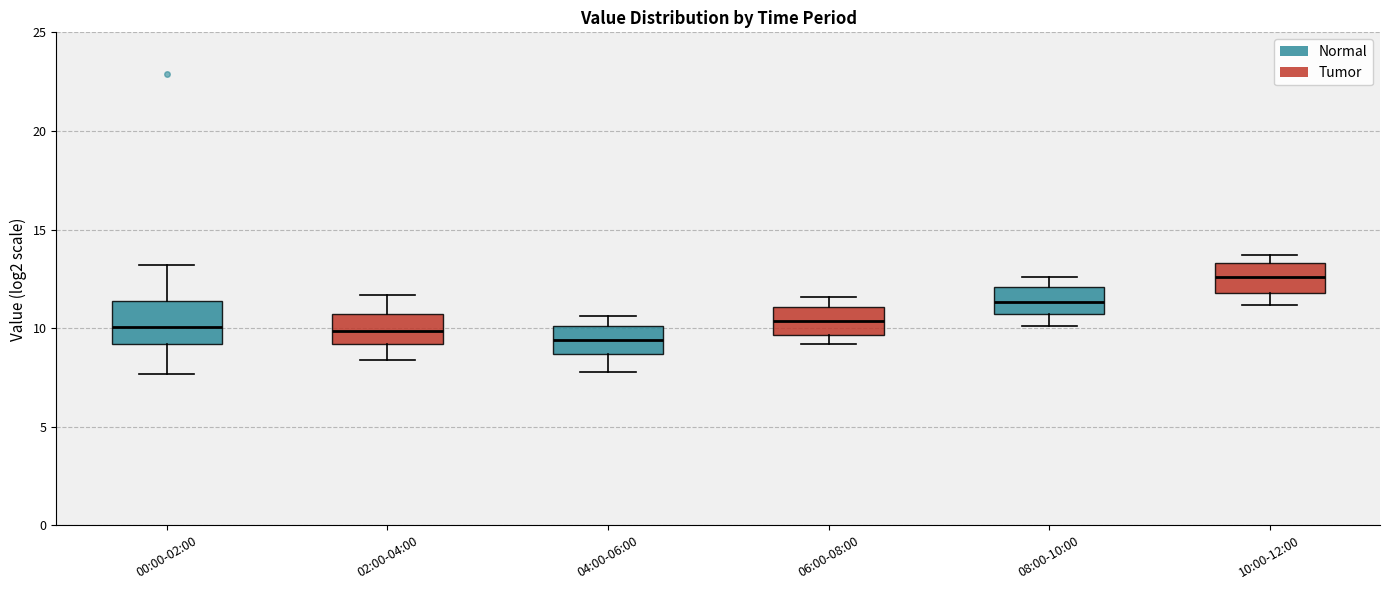

Where is the upper edge of the box for 08:00-10:00 on the y-axis? The values are not printed on the chart, so give them approximately, as read against the axis.

12.0